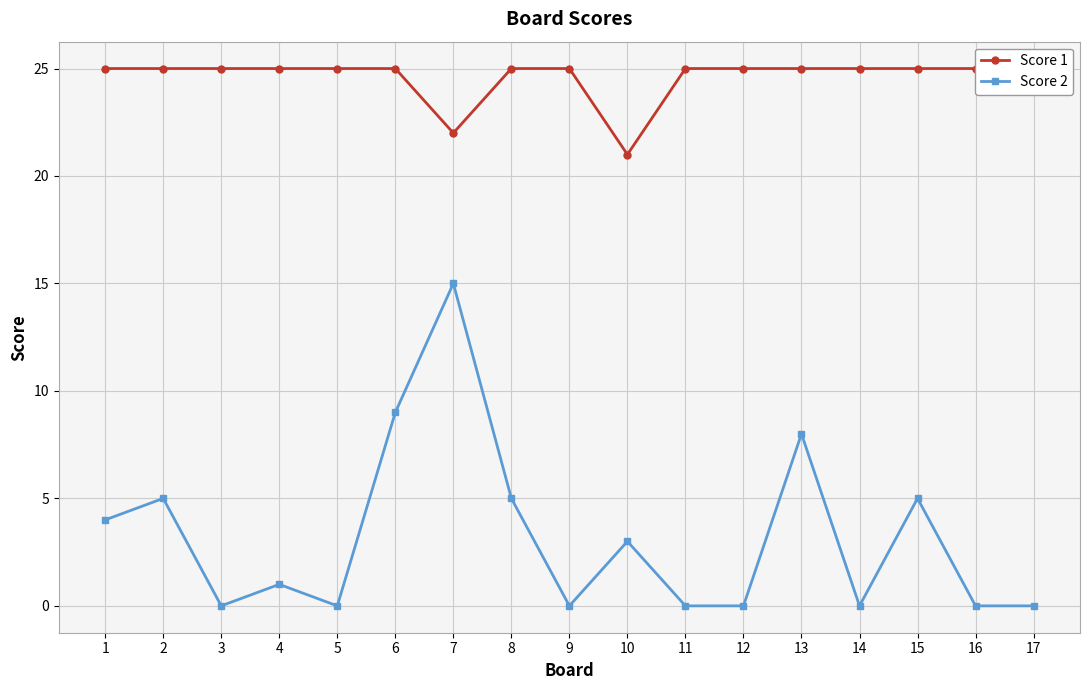

What value does the Score 2 series have at 13, to the nearest 5?

10